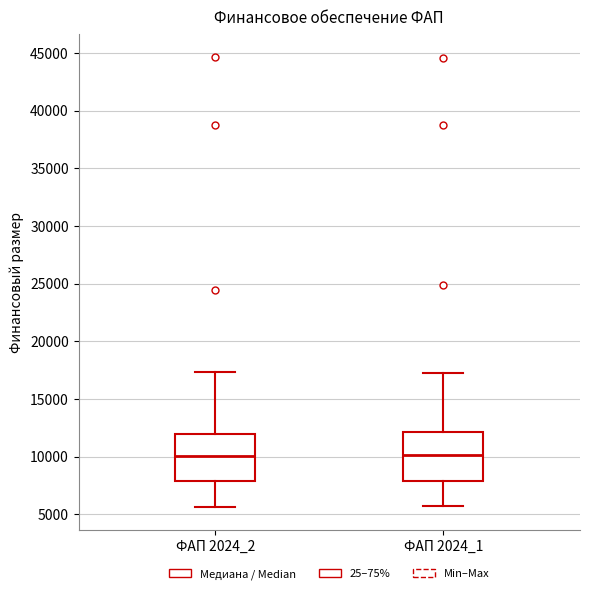

Reading left to right, read every box against the y-axis: the position of its median line, the range the box covers, and the ends of its whiskers. The values are not printed on the chart, so give them approximately, as read against the axis.

ФАП 2024_2: median 10000, box 8000 to 12000, whiskers 5500 to 17500
ФАП 2024_1: median 10000, box 8000 to 12000, whiskers 5500 to 17500